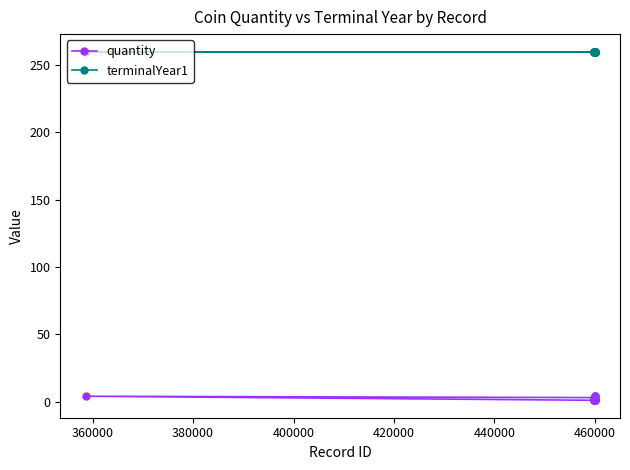

What is the value of the terminalYear1 point at the 11th from the left?

260